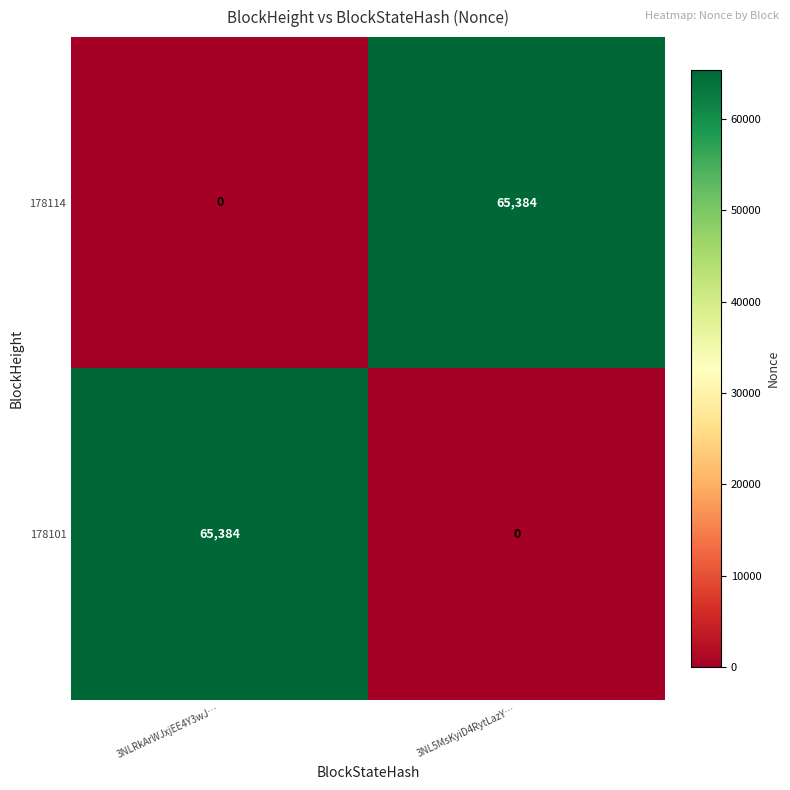

At which label does 178101 reach its peak?

3NLRkArWJxjEE4Y3wJ…